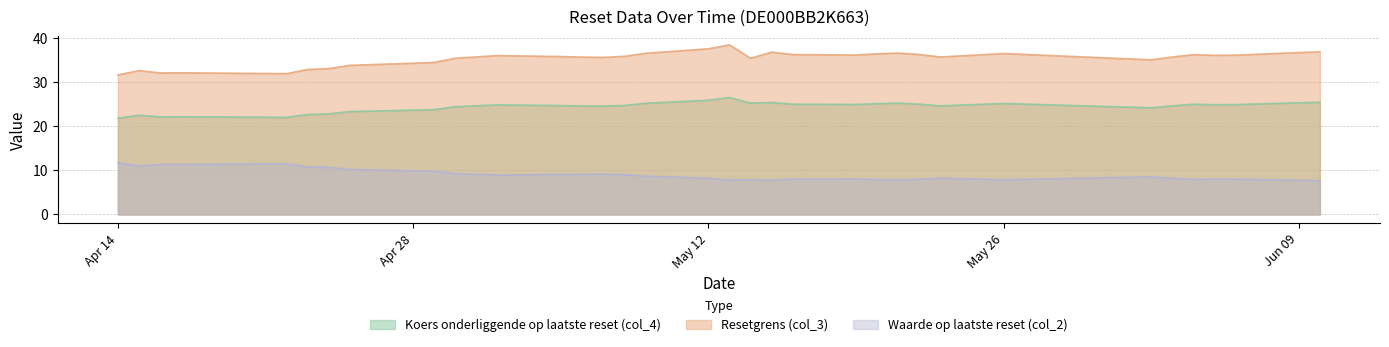

How many data points in Koers onderliggende op laatste reset (col_4) are less than 24?

10